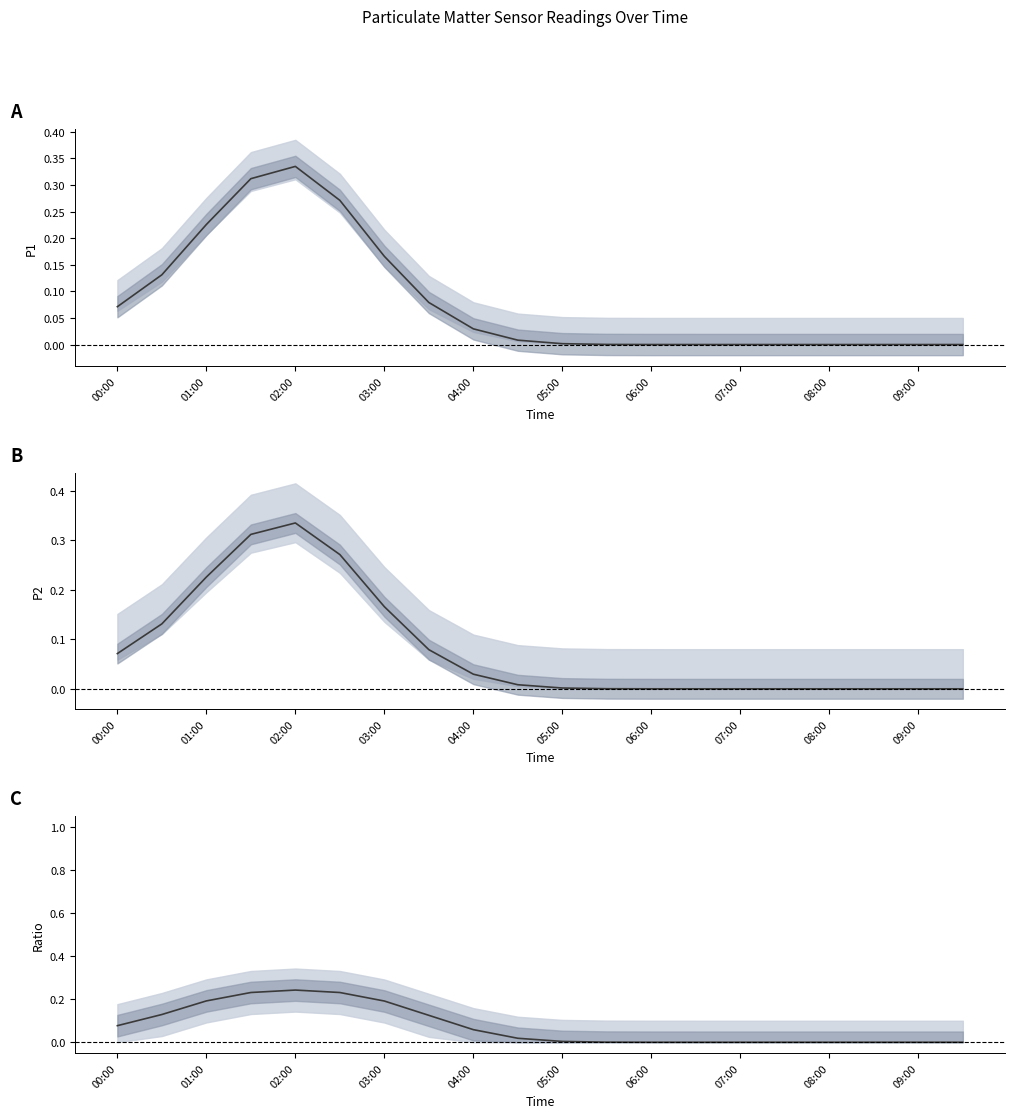

How many data points in P1 are above 0?

13